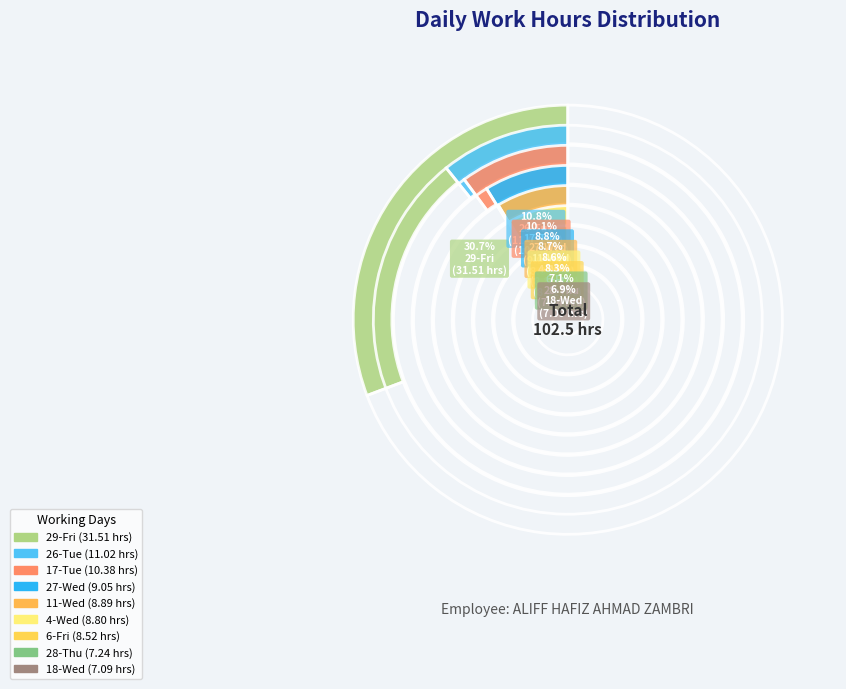

Does 26-Tue represent more than half of the total?

No